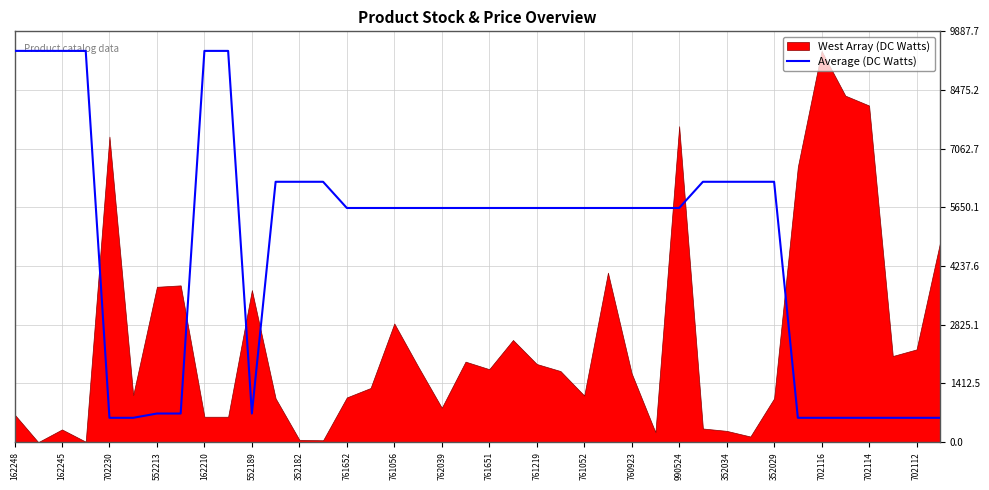

Does the chart display data point markers on the line(s)?

No